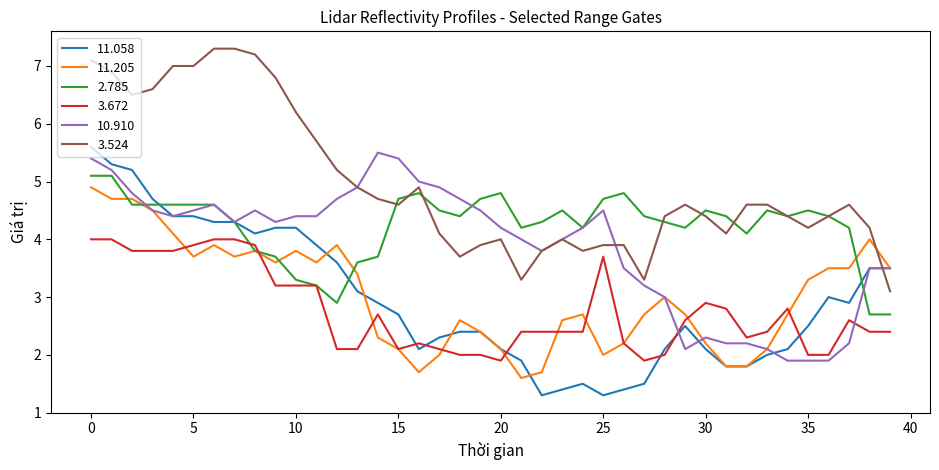

What is the lowest value of the 10.910 series?

1.9